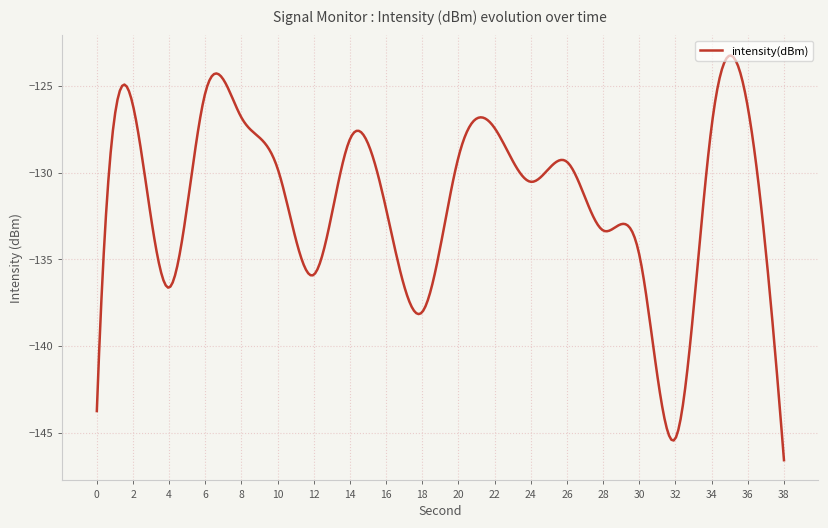

Does the chart have visible grid lines?

Yes